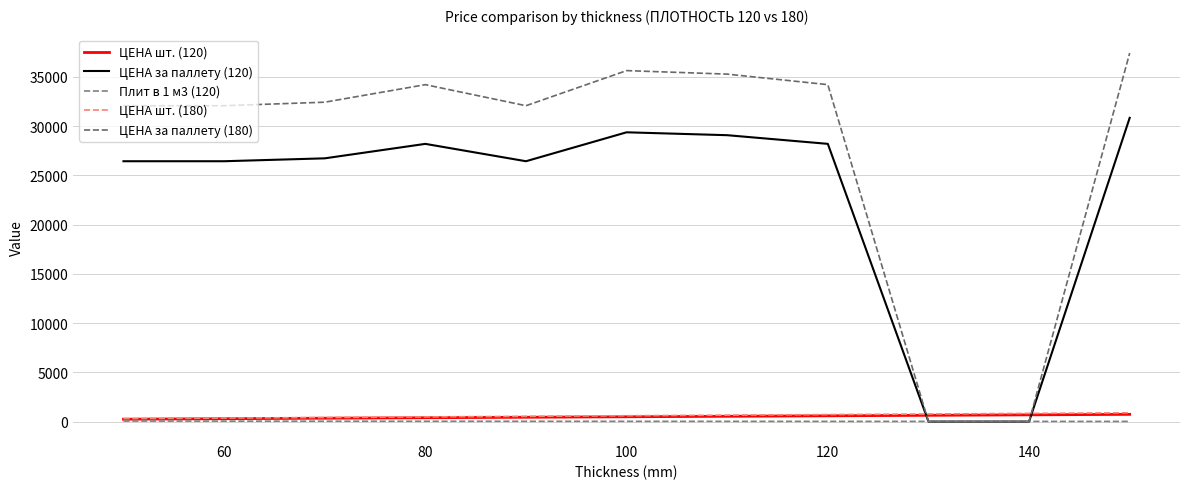

How many lines are shown in the chart?

5